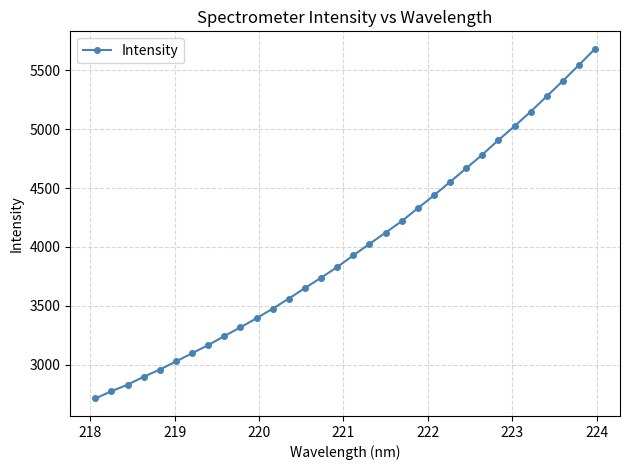

What is the difference between the maximum and second lowest values?

2906.7